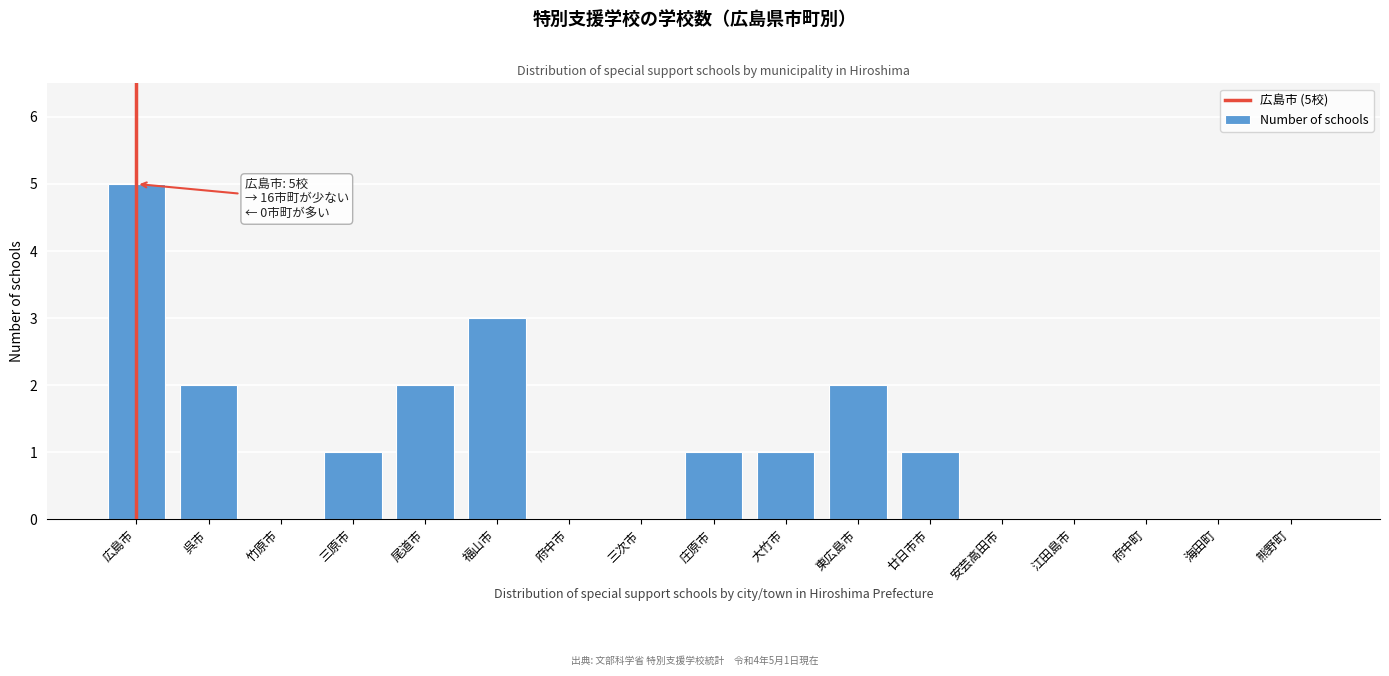

Reading left to right, extract all data points from this chart.

広島市=5	呉市=2	竹原市=0	三原市=1	尾道市=2	福山市=3	府中市=0	三次市=0	庄原市=1	大竹市=1	東広島市=2	廿日市市=1	安芸高田市=0	江田島市=0	府中町=0	海田町=0	熊野町=0